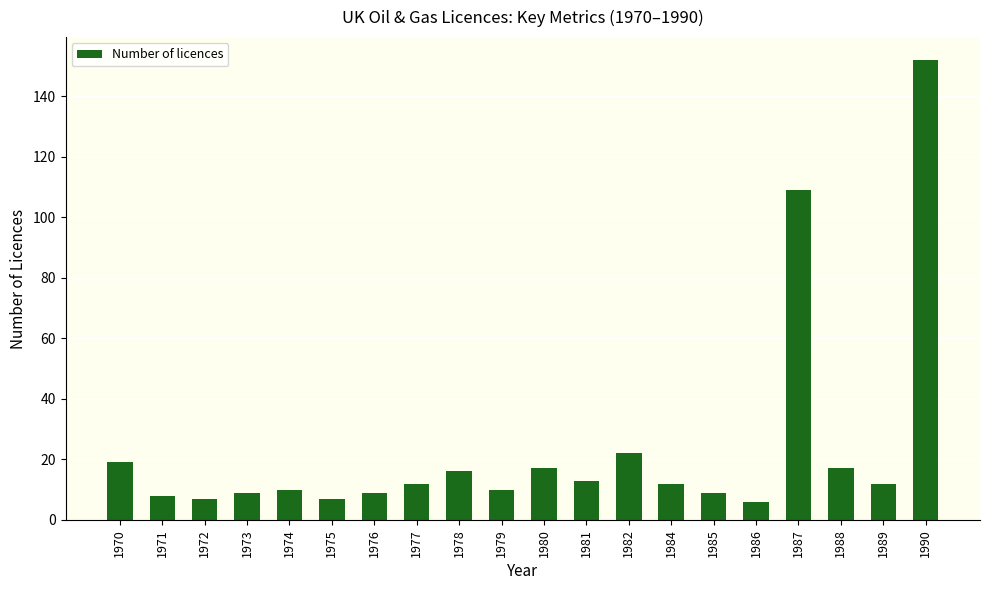

Is it true that the value at 1987 is 109?

True